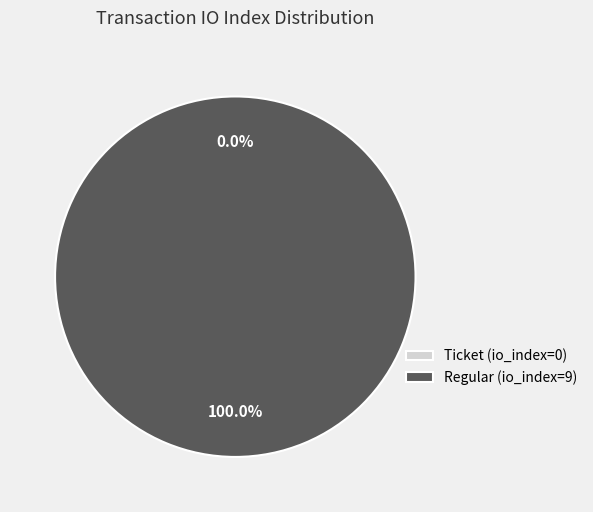

How many segments does this pie chart have?

2